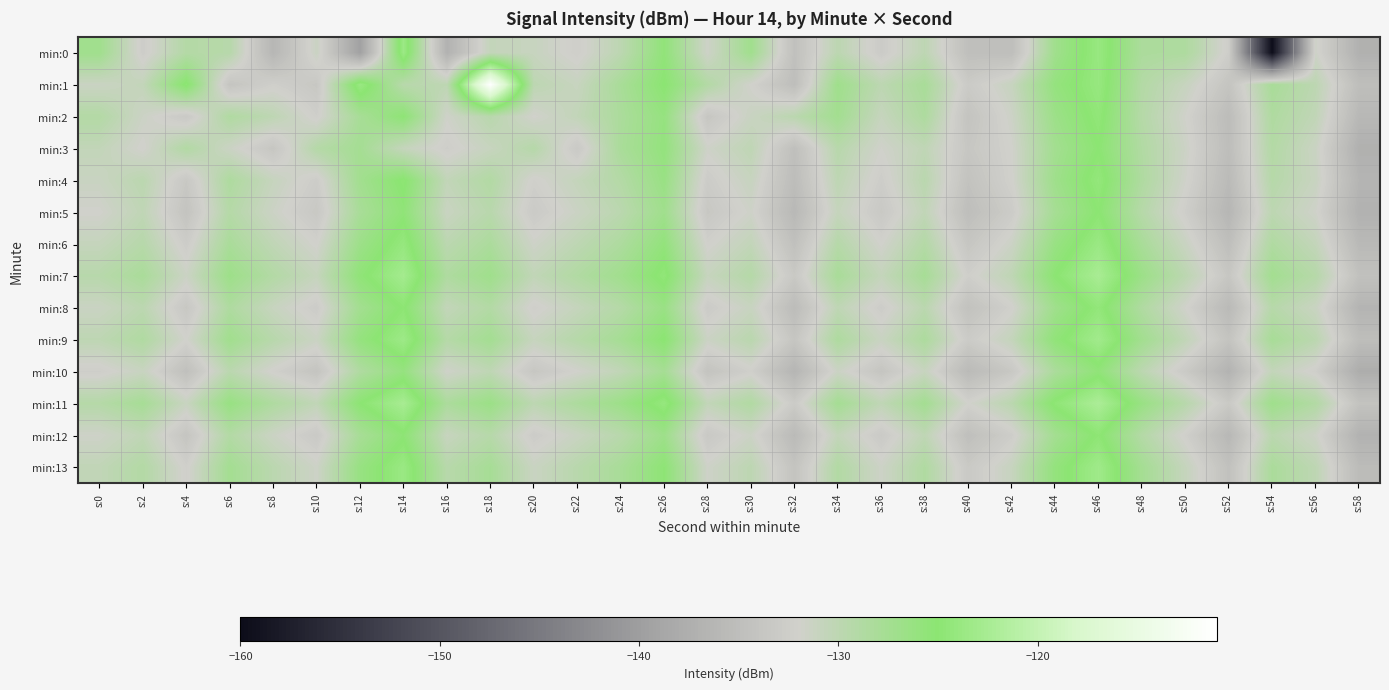

Reading left to right, list all the values displayed in this chart.

min:0: s:0=-127.1	s:2=-132.6	s:4=-129.1	s:6=-129.4	s:8=-136.2	s:10=-131.3	s:12=-139.5	s:14=-123.5	s:16=-136.9	s:18=-130.7	s:20=-131.0	s:22=-132.4	s:24=-130.0	s:26=-125.6	s:28=-131.7	s:30=-127.2	s:32=-134.6	s:34=-129.9	s:36=-132.9	s:38=-130.1	s:40=-134.8	s:42=-134.9	s:44=-127.1	s:46=-123.9	s:48=-128.3	s:50=-128.5	s:52=-132.5	s:54=-159.8	s:56=-131.6	s:58=-137.1
min:1: s:0=-131.3	s:2=-130.6	s:4=-124.7	s:6=-133.9	s:8=-132.3	s:10=-133.5	s:12=-123.7	s:14=-129.6	s:16=-130.1	s:18=-111.1	s:20=-130.0	s:22=-131.0	s:24=-128.0	s:26=-125.0	s:28=-129.0	s:30=-132.0	s:32=-135.0	s:34=-127.0	s:36=-130.0	s:38=-128.0	s:40=-133.0	s:42=-131.0	s:44=-126.0	s:46=-124.0	s:48=-129.0	s:50=-131.0	s:52=-134.0	s:54=-128.0	s:56=-130.0	s:58=-135.0
min:2: s:0=-129.0	s:2=-131.5	s:4=-133.2	s:6=-128.7	s:8=-130.1	s:10=-132.4	s:12=-127.9	s:14=-125.3	s:16=-131.8	s:18=-129.6	s:20=-132.0	s:22=-130.5	s:24=-128.3	s:26=-126.1	s:28=-133.7	s:30=-131.2	s:32=-129.8	s:34=-127.4	s:36=-130.9	s:38=-128.5	s:40=-134.1	s:42=-131.6	s:44=-126.8	s:46=-124.5	s:48=-129.2	s:50=-131.9	s:52=-135.3	s:54=-128.6	s:56=-130.4	s:58=-136.0
min:3: s:0=-130.5	s:2=-132.1	s:4=-128.9	s:6=-131.4	s:8=-133.7	s:10=-129.2	s:12=-127.6	s:14=-130.8	s:16=-132.5	s:18=-131.0	s:20=-129.3	s:22=-133.2	s:24=-128.1	s:26=-125.9	s:28=-131.7	s:30=-130.2	s:32=-134.8	s:34=-129.5	s:36=-131.9	s:38=-130.3	s:40=-133.6	s:42=-132.0	s:44=-127.4	s:46=-125.1	s:48=-128.8	s:50=-131.5	s:52=-135.1	s:54=-129.0	s:56=-131.3	s:58=-137.2
min:4: s:0=-131.2	s:2=-129.8	s:4=-133.4	s:6=-128.5	s:8=-130.9	s:10=-132.7	s:12=-127.3	s:14=-124.8	s:16=-130.5	s:18=-128.9	s:20=-132.3	s:22=-130.7	s:24=-129.1	s:26=-126.4	s:28=-132.8	s:30=-131.0	s:32=-135.2	s:34=-130.1	s:36=-132.6	s:38=-129.7	s:40=-134.3	s:42=-132.1	s:44=-127.0	s:46=-124.3	s:48=-128.6	s:50=-131.8	s:52=-135.6	s:54=-129.3	s:56=-131.1	s:58=-136.5
min:5: s:0=-132.0	s:2=-130.3	s:4=-134.1	s:6=-129.2	s:8=-131.5	s:10=-133.4	s:12=-128.0	s:14=-125.5	s:16=-131.2	s:18=-129.6	s:20=-133.0	s:22=-131.4	s:24=-129.8	s:26=-127.1	s:28=-133.5	s:30=-131.7	s:32=-135.9	s:34=-130.8	s:36=-133.3	s:38=-130.4	s:40=-135.0	s:42=-132.8	s:44=-127.7	s:46=-125.0	s:48=-129.3	s:50=-132.5	s:52=-136.3	s:54=-130.0	s:56=-131.8	s:58=-137.0
min:6: s:0=-130.8	s:2=-129.4	s:4=-132.7	s:6=-128.1	s:8=-130.3	s:10=-132.1	s:12=-126.8	s:14=-124.1	s:16=-129.9	s:18=-128.3	s:20=-131.7	s:22=-130.1	s:24=-128.5	s:26=-125.8	s:28=-132.2	s:30=-130.5	s:32=-134.6	s:34=-129.3	s:36=-132.0	s:38=-129.1	s:40=-133.7	s:42=-131.5	s:44=-126.4	s:46=-123.7	s:48=-128.0	s:50=-131.2	s:52=-134.9	s:54=-128.7	s:56=-130.6	s:58=-135.8
min:7: s:0=-129.5	s:2=-128.1	s:4=-131.4	s:6=-126.8	s:8=-129.0	s:10=-130.8	s:12=-125.5	s:14=-122.8	s:16=-128.6	s:18=-127.0	s:20=-130.4	s:22=-128.8	s:24=-127.2	s:26=-124.5	s:28=-130.9	s:30=-129.2	s:32=-133.3	s:34=-128.0	s:36=-130.7	s:38=-127.8	s:40=-132.4	s:42=-130.2	s:44=-125.1	s:46=-122.4	s:48=-126.7	s:50=-129.9	s:52=-133.6	s:54=-127.4	s:56=-129.3	s:58=-134.5
min:8: s:0=-131.3	s:2=-129.9	s:4=-133.5	s:6=-128.6	s:8=-131.0	s:10=-132.8	s:12=-127.4	s:14=-124.9	s:16=-130.6	s:18=-129.0	s:20=-132.4	s:22=-130.8	s:24=-129.2	s:26=-126.5	s:28=-132.9	s:30=-131.1	s:32=-135.3	s:34=-130.2	s:36=-132.7	s:38=-129.8	s:40=-134.4	s:42=-132.2	s:44=-127.1	s:46=-124.4	s:48=-128.7	s:50=-131.9	s:52=-135.7	s:54=-129.4	s:56=-131.2	s:58=-136.6
min:9: s:0=-130.1	s:2=-128.7	s:4=-132.0	s:6=-127.2	s:8=-129.5	s:10=-131.3	s:12=-126.0	s:14=-123.4	s:16=-129.2	s:18=-127.5	s:20=-130.9	s:22=-129.3	s:24=-127.7	s:26=-125.0	s:28=-131.4	s:30=-129.7	s:32=-133.8	s:34=-128.5	s:36=-131.2	s:38=-128.4	s:40=-132.9	s:42=-130.7	s:44=-125.6	s:46=-123.0	s:48=-127.3	s:50=-130.4	s:52=-134.1	s:54=-127.9	s:56=-129.8	s:58=-135.1
min:10: s:0=-132.5	s:2=-131.1	s:4=-134.7	s:6=-129.8	s:8=-132.2	s:10=-134.0	s:12=-128.7	s:14=-126.1	s:16=-131.8	s:18=-130.2	s:20=-133.6	s:22=-132.0	s:24=-130.4	s:26=-127.7	s:28=-134.1	s:30=-132.3	s:32=-136.4	s:34=-131.4	s:36=-133.9	s:38=-131.0	s:40=-135.6	s:42=-133.4	s:44=-128.3	s:46=-125.6	s:48=-129.9	s:50=-133.1	s:52=-136.8	s:54=-130.6	s:56=-132.4	s:58=-137.7
min:11: s:0=-129.2	s:2=-127.8	s:4=-131.1	s:6=-126.3	s:8=-128.6	s:10=-130.4	s:12=-125.1	s:14=-122.5	s:16=-128.3	s:18=-126.6	s:20=-130.0	s:22=-128.4	s:24=-126.8	s:26=-124.1	s:28=-130.5	s:30=-128.8	s:32=-132.9	s:34=-127.6	s:36=-130.3	s:38=-127.5	s:40=-132.0	s:42=-129.8	s:44=-124.7	s:46=-122.1	s:48=-126.4	s:50=-129.5	s:52=-133.2	s:54=-127.0	s:56=-128.9	s:58=-134.2
min:12: s:0=-131.7	s:2=-130.3	s:4=-133.9	s:6=-129.0	s:8=-131.4	s:10=-133.2	s:12=-127.9	s:14=-125.3	s:16=-131.0	s:18=-129.4	s:20=-132.8	s:22=-131.2	s:24=-129.6	s:26=-126.9	s:28=-133.3	s:30=-131.5	s:32=-135.6	s:34=-130.6	s:36=-133.1	s:38=-130.2	s:40=-134.8	s:42=-132.6	s:44=-127.5	s:46=-124.8	s:48=-129.1	s:50=-132.3	s:52=-136.0	s:54=-129.8	s:56=-131.6	s:58=-136.9
min:13: s:0=-130.4	s:2=-129.0	s:4=-132.3	s:6=-127.5	s:8=-129.8	s:10=-131.6	s:12=-126.3	s:14=-123.7	s:16=-129.5	s:18=-127.8	s:20=-131.2	s:22=-129.6	s:24=-128.0	s:26=-125.3	s:28=-131.7	s:30=-130.0	s:32=-134.1	s:34=-128.9	s:36=-131.6	s:38=-128.7	s:40=-133.2	s:42=-131.0	s:44=-125.9	s:46=-123.2	s:48=-127.6	s:50=-130.8	s:52=-134.5	s:54=-128.2	s:56=-130.1	s:58=-135.4